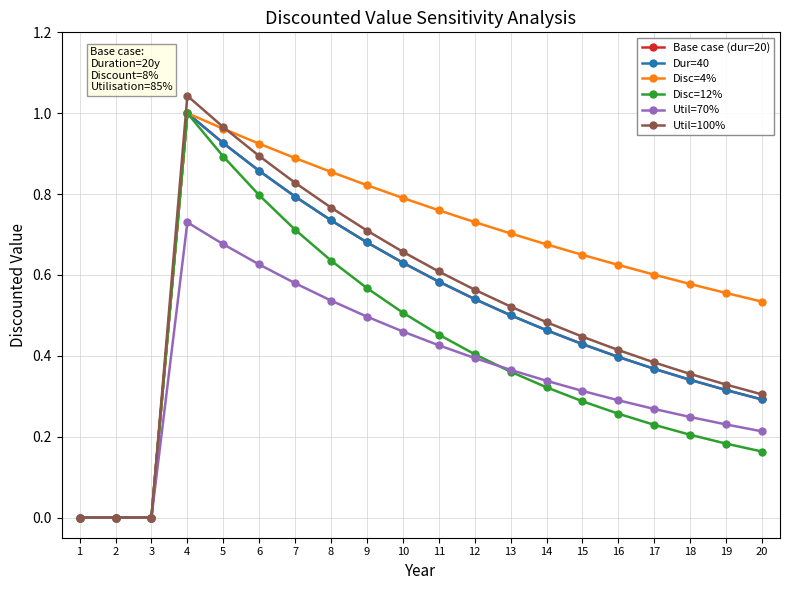

List the series in order of their peak value, highest first.

Util=100%, Base case (dur=20), Dur=40, Disc=4%, Disc=12%, Util=70%